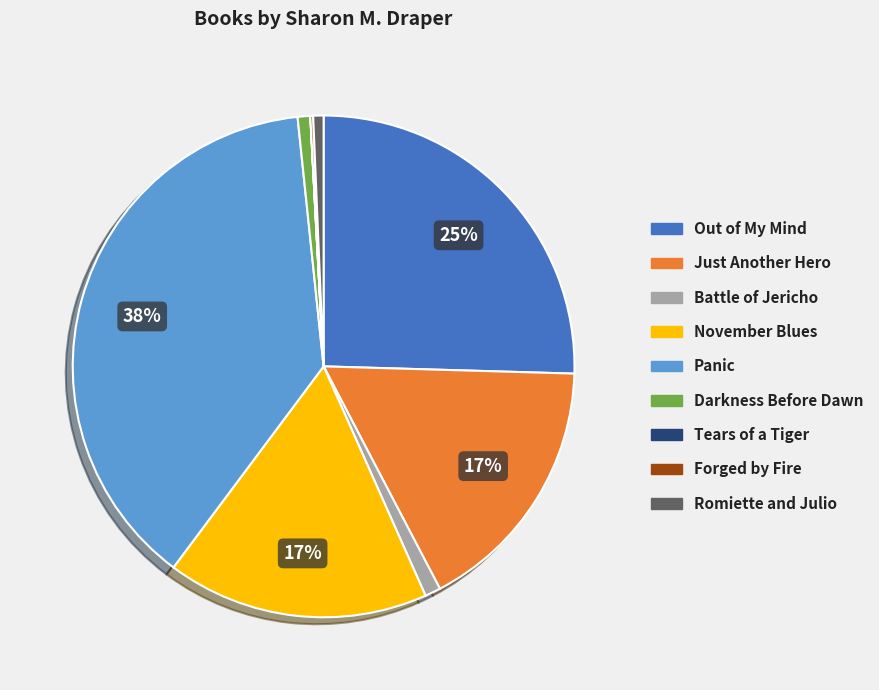

True or false: Out of My Mind accounts for 25% of the total.

True